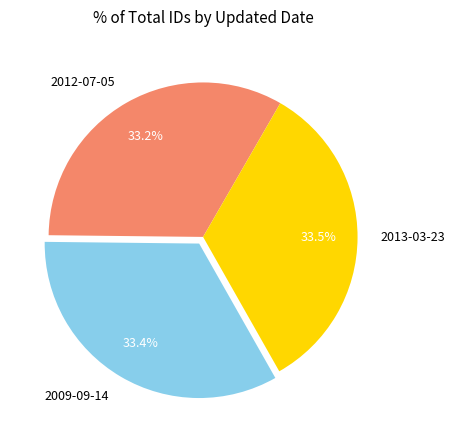

Count the number of slices in the pie.

3